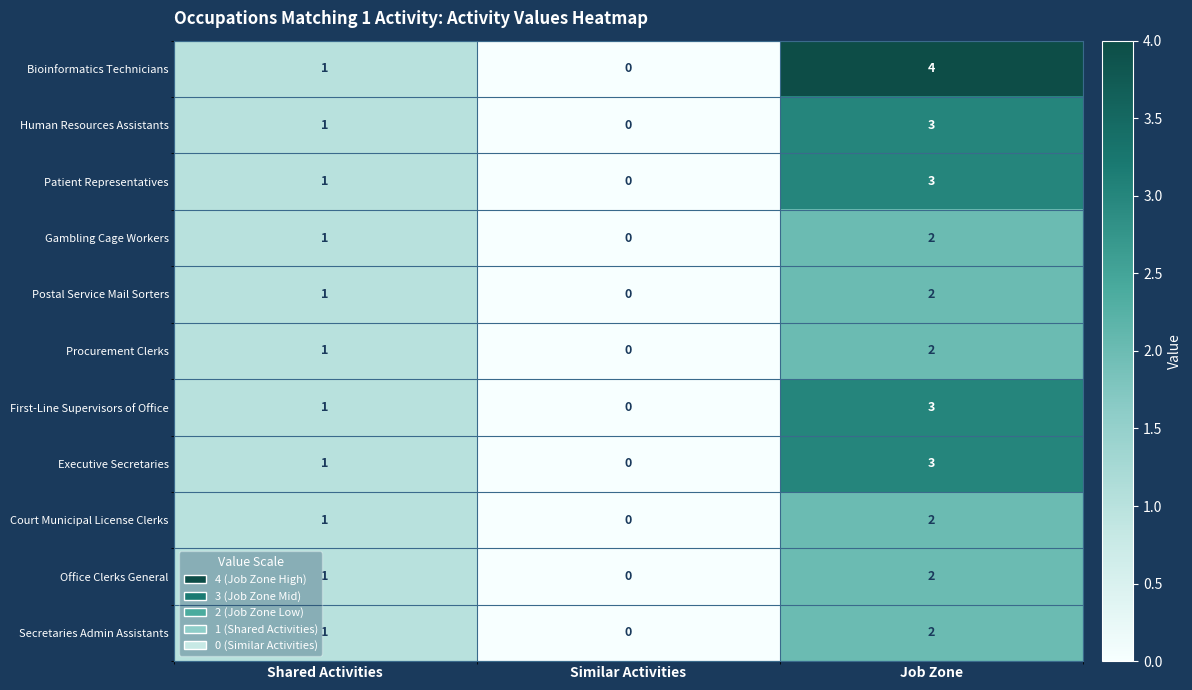

What is the maximum value shown in the chart?

4